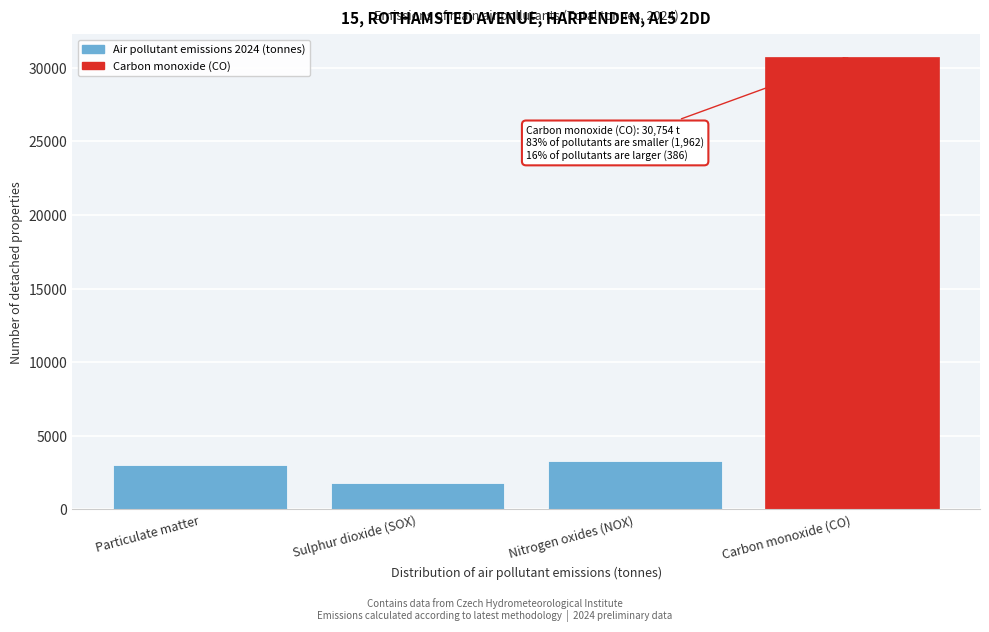

Reading right to left, extract all data points from this chart.

Carbon monoxide (CO)=30754.4	Nitrogen oxides (NOX)=3311.4	Sulphur dioxide (SOX)=1767.1	Particulate matter=3040.9